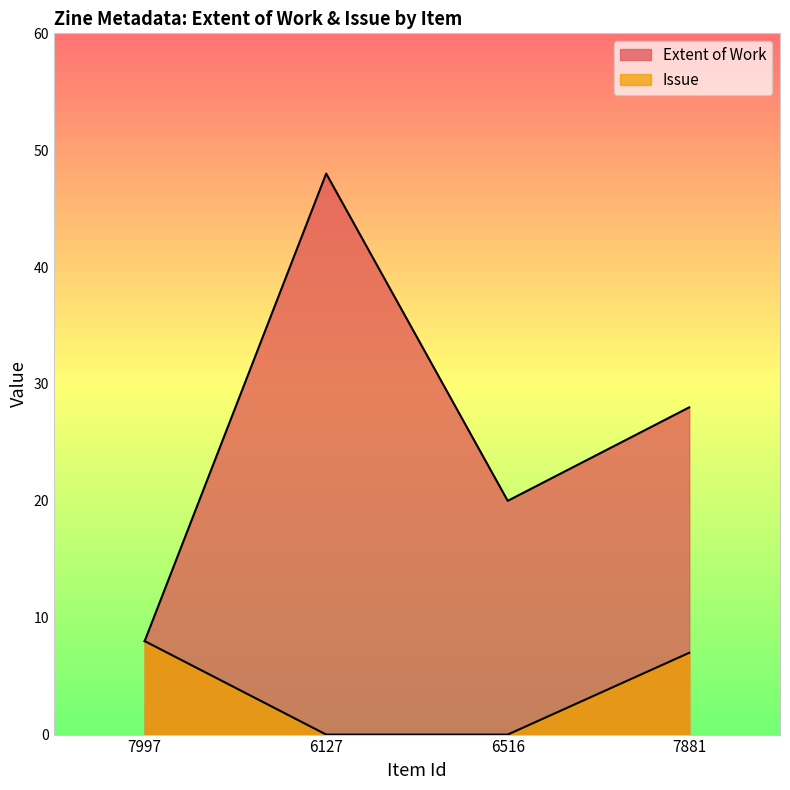

Between 6127 and 7881, which series saw the biggest shift?

Extent of Work